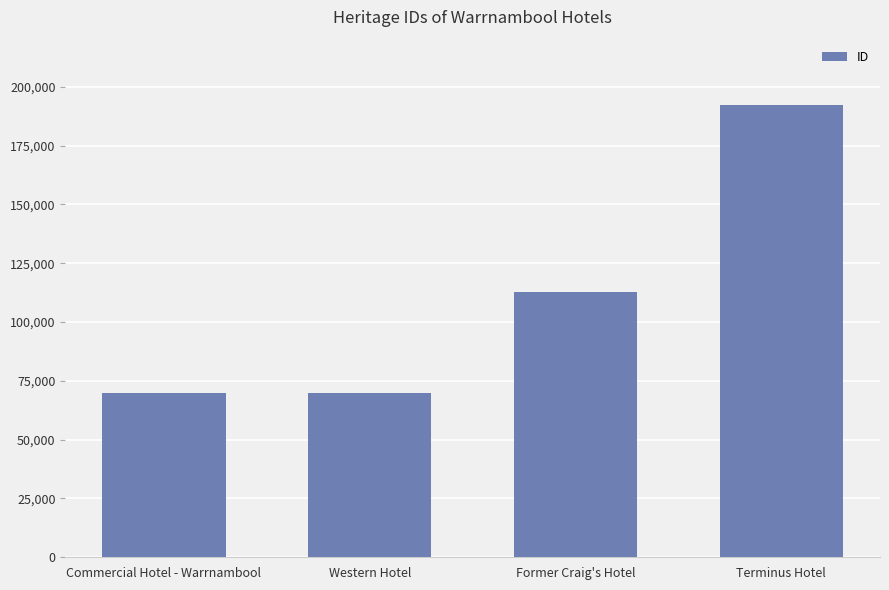

At which label is the value closest to 131067?

Former Craig's Hotel